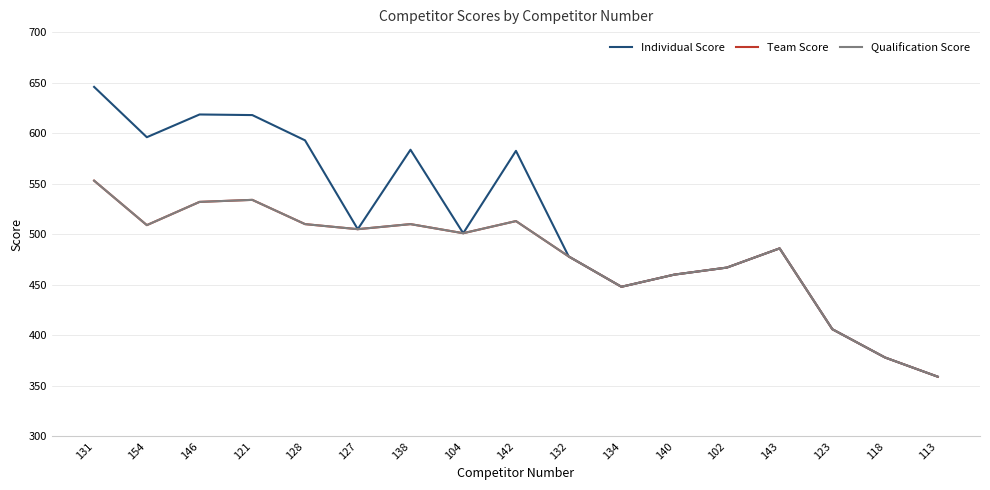

What is the sum of all Team Score values?

8149.0